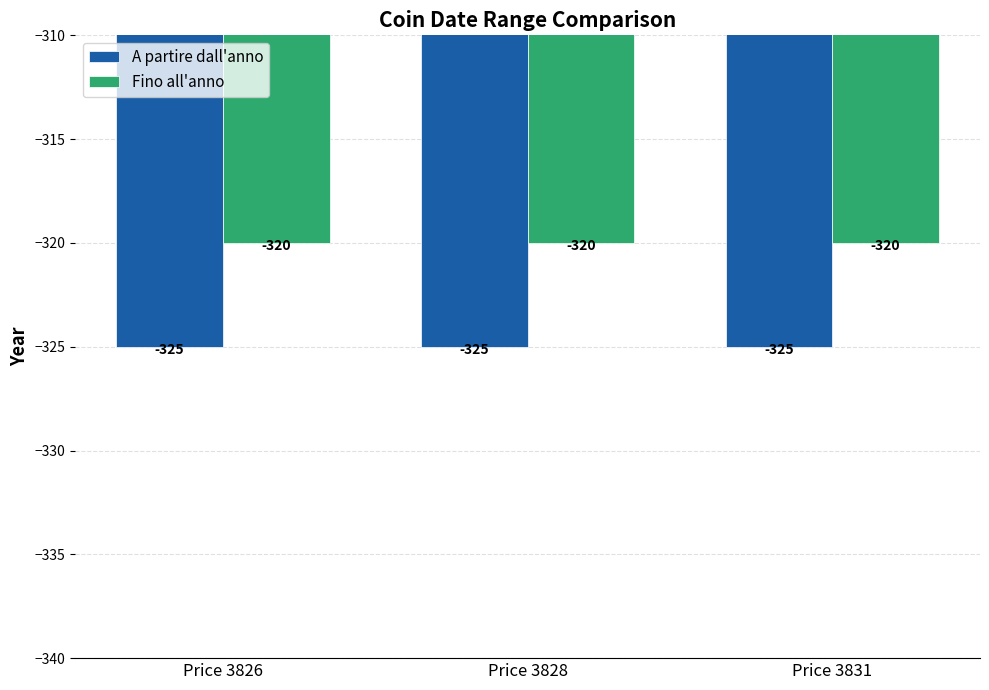

Is it true that A partire dall'anno equals -325 at Price 3826?

True